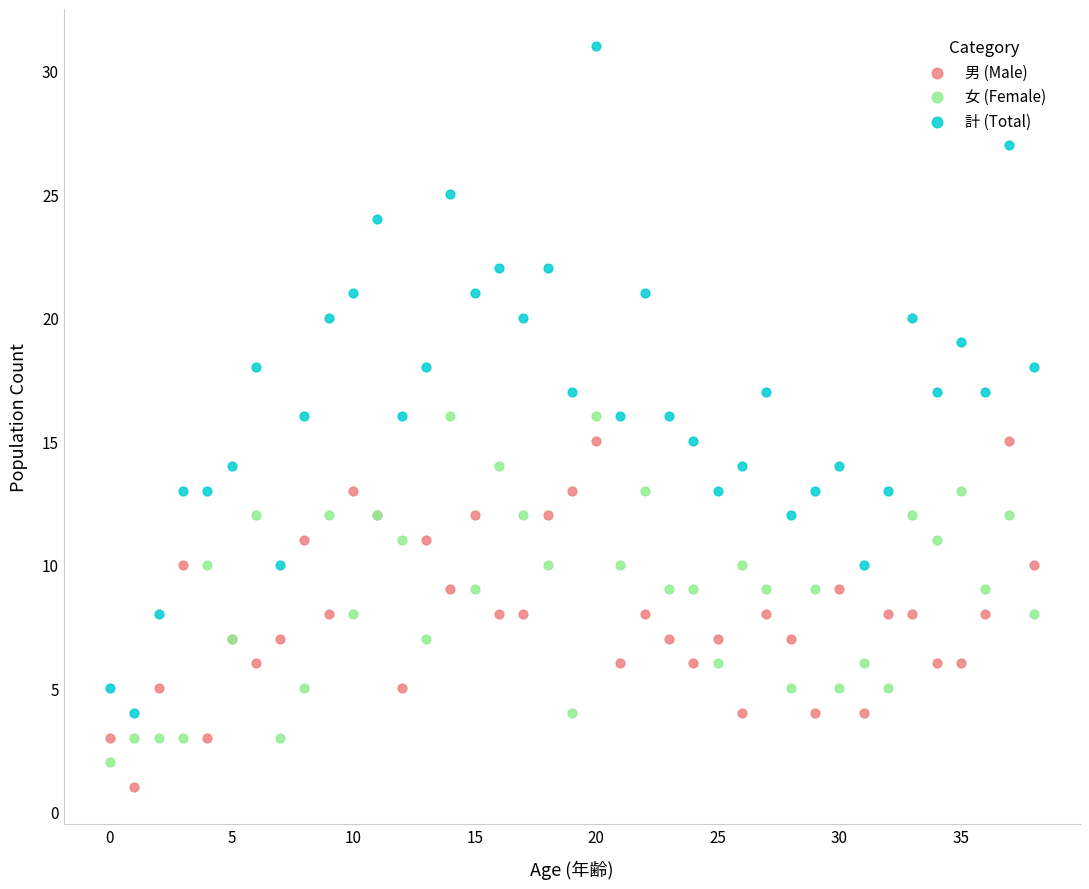

Which series contains the highest Y value?

計 (Total)